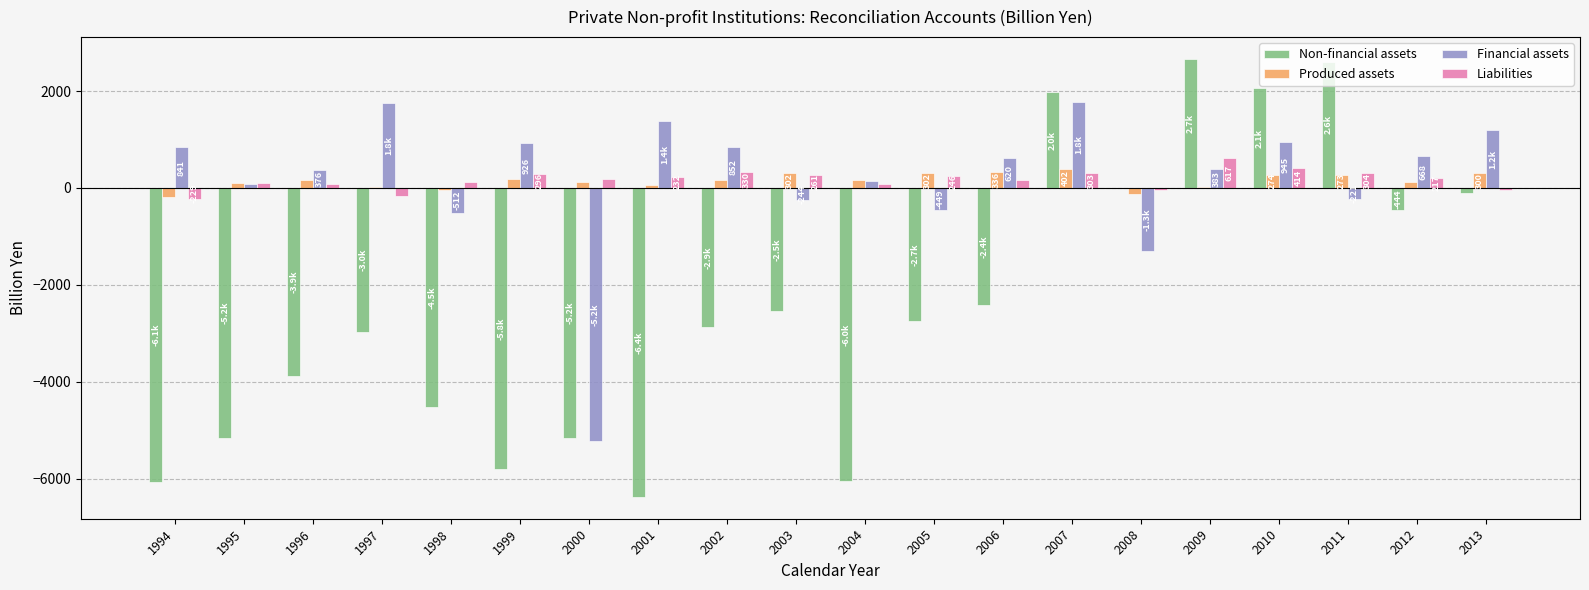

Which series changed the most between 2001 and 2005?

Non-financial assets